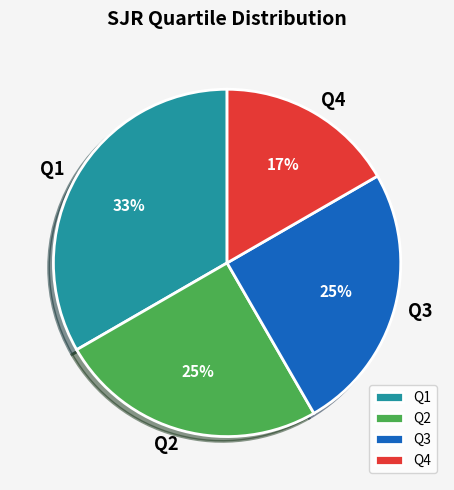

To the nearest percent, what is the difference between the Q2 and Q1 slice percentages?

8%